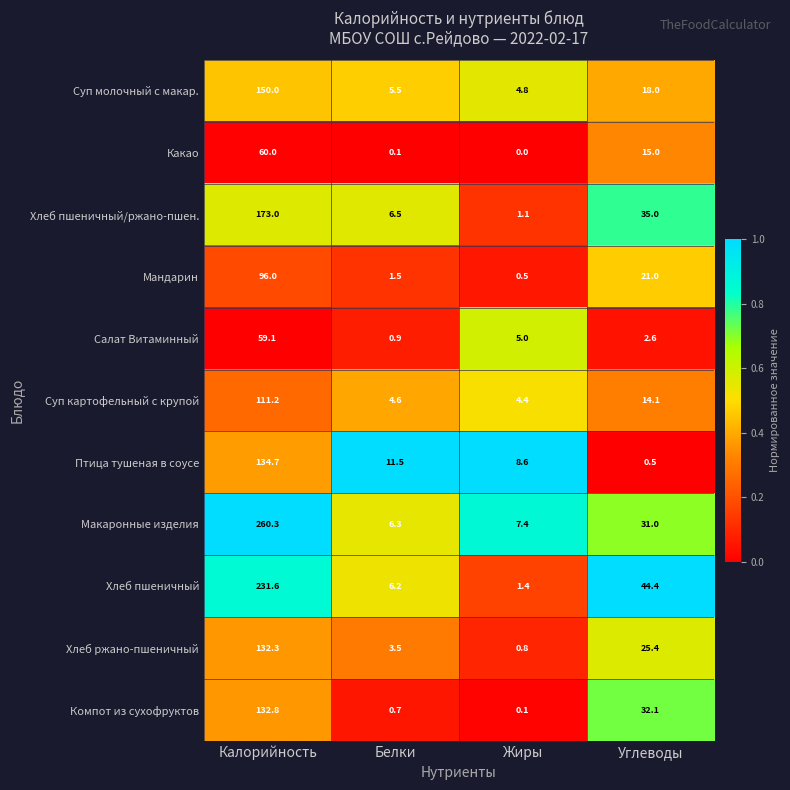

Rank the series by their maximum value, from lowest to highest.

Салат Витаминный, Какао, Мандарин, Суп картофельный с крупой, Хлеб ржано-пшеничный, Компот из сухофруктов, Птица тушеная в соусе, Суп молочный с макар., Хлеб пшеничный/ржано-пшен., Хлеб пшеничный, Макаронные изделия